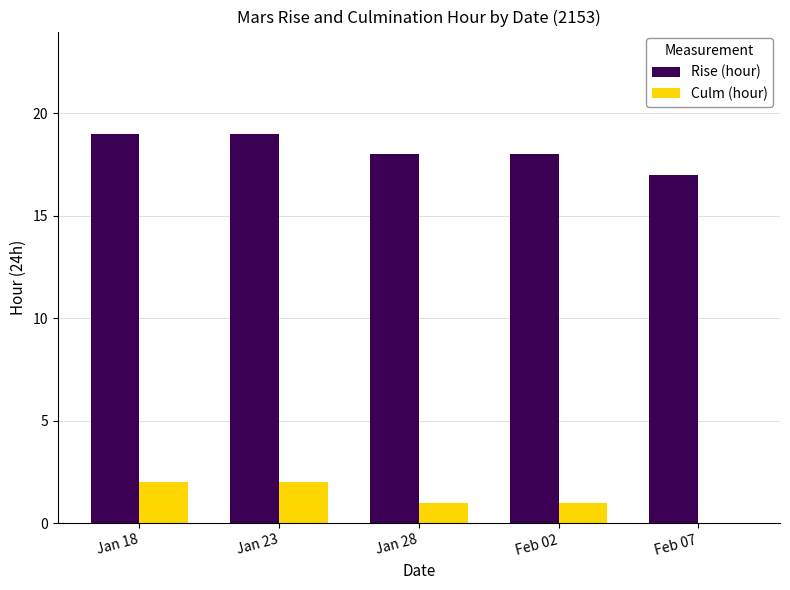

What is the total value across all series at Jan 23?

21